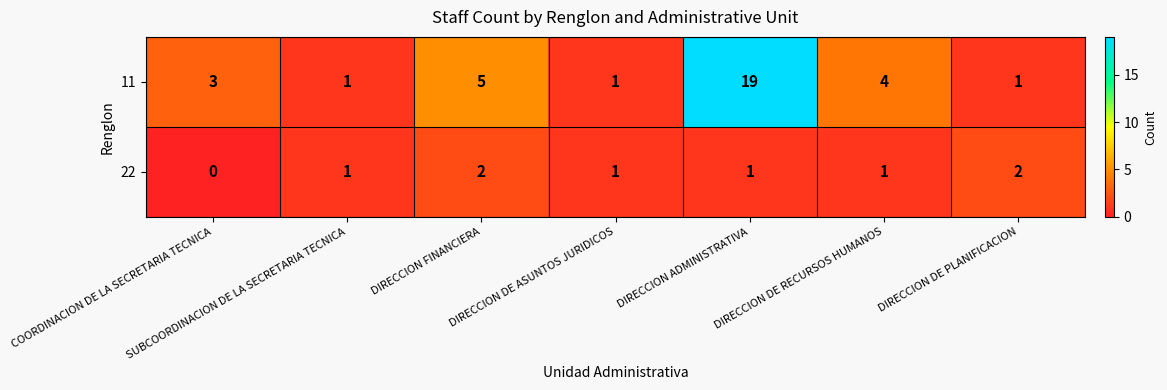

Which category has the lowest value across all series?

COORDINACION DE LA SECRETARIA TECNICA